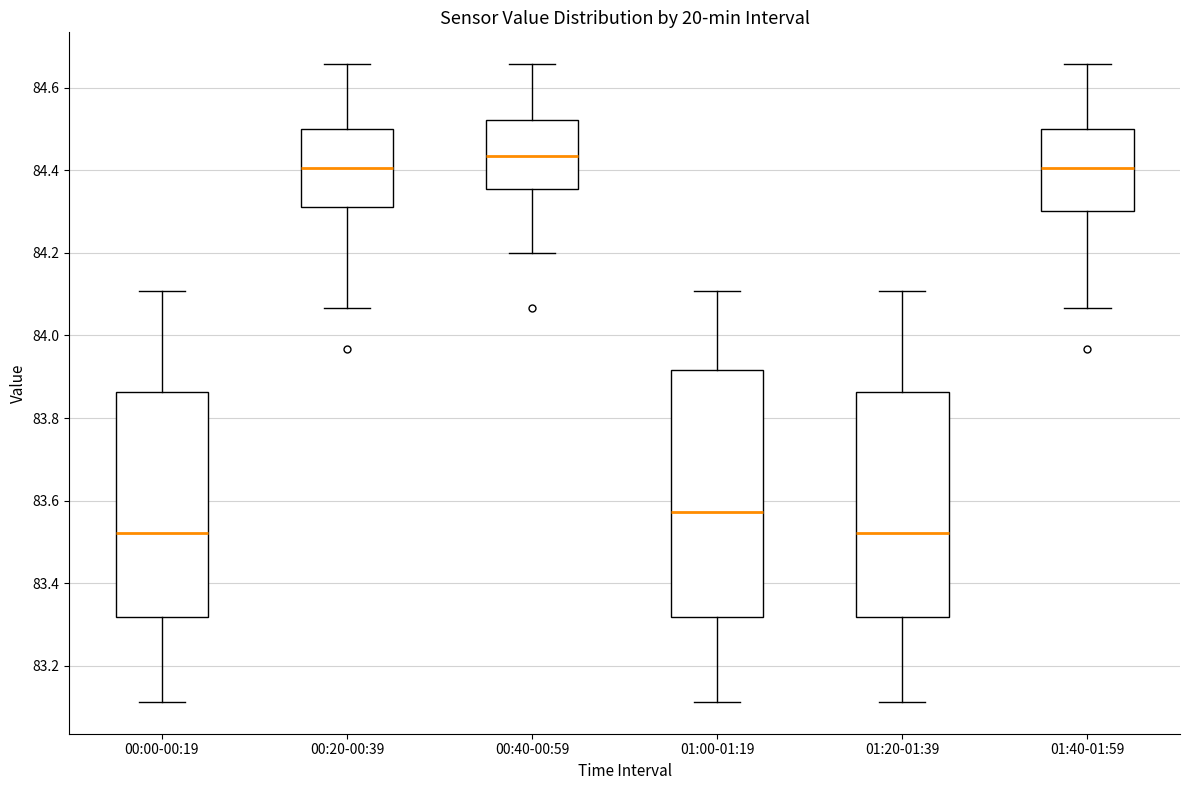

Reading left to right, read every box against the y-axis: the position of its median line, the range the box covers, and the ends of its whiskers. The values are not printed on the chart, so give them approximately, as read against the axis.

00:00-00:19: median 83.52, box 83.32 to 83.86, whiskers 83.12 to 84.10
00:20-00:39: median 84.40, box 84.32 to 84.50, whiskers 84.06 to 84.66
00:40-00:59: median 84.44, box 84.36 to 84.52, whiskers 84.20 to 84.66
01:00-01:19: median 83.58, box 83.32 to 83.92, whiskers 83.12 to 84.10
01:20-01:39: median 83.52, box 83.32 to 83.86, whiskers 83.12 to 84.10
01:40-01:59: median 84.40, box 84.30 to 84.50, whiskers 84.06 to 84.66